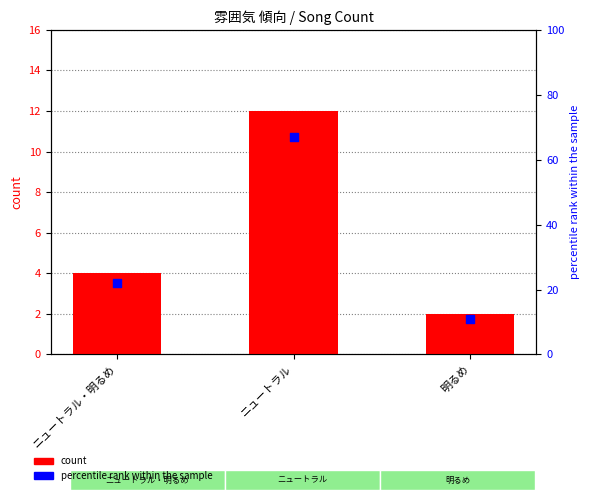

What are all the series names shown in the legend?

count, percentile rank within the sample